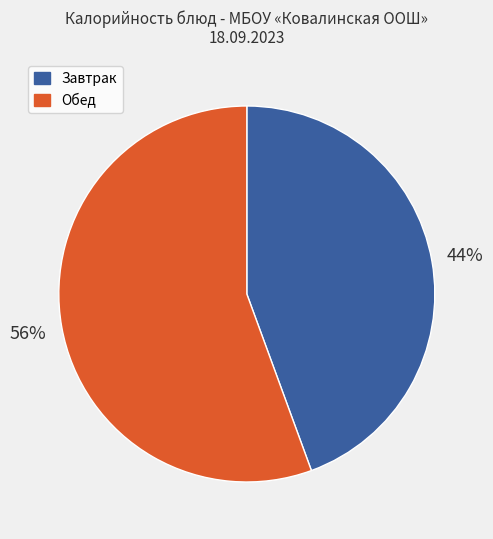

Count the number of slices in the pie.

2